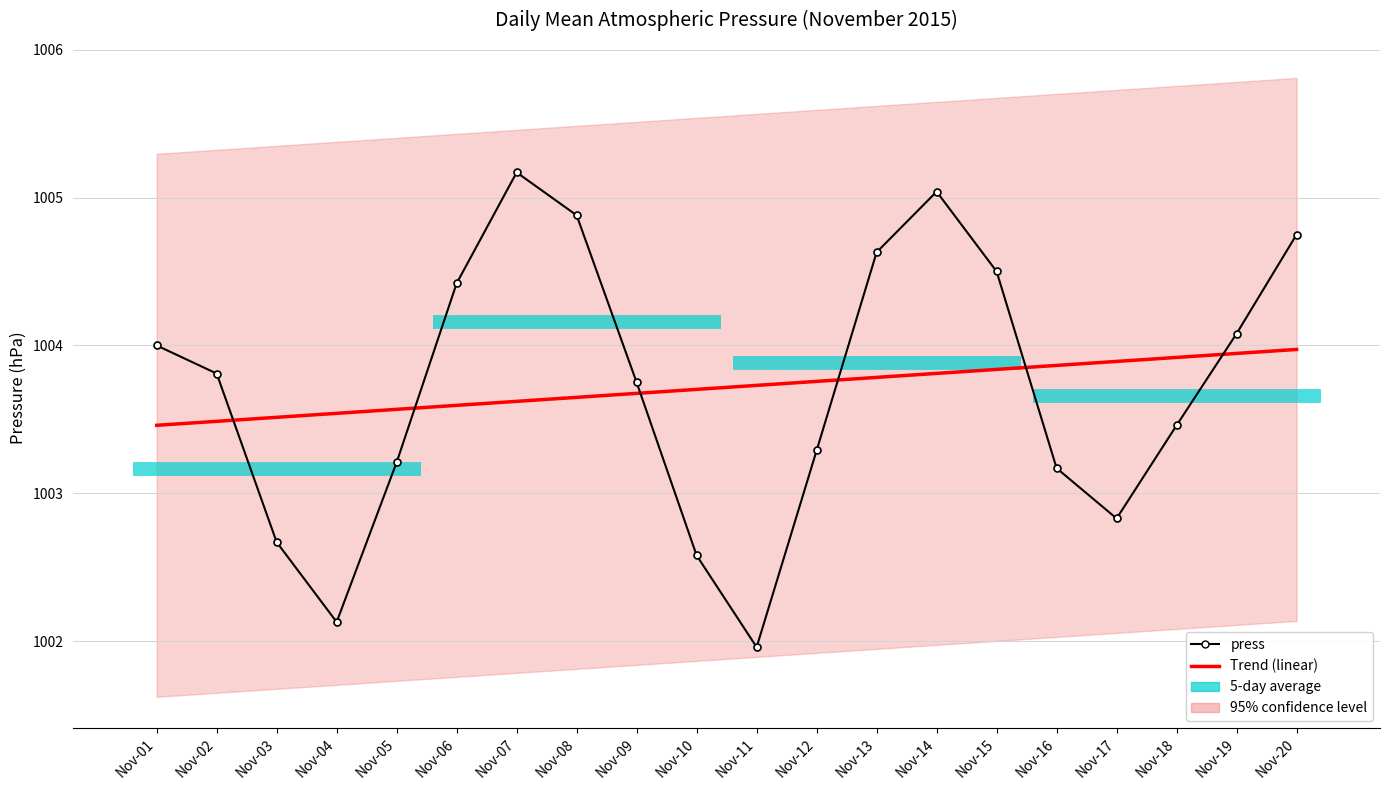

What is the average value?

1003.7